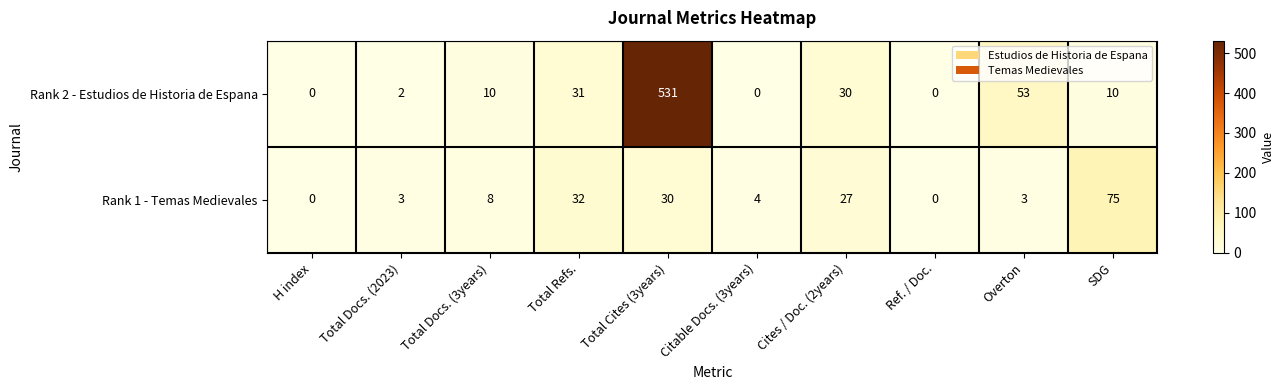

Is it true that Rank 1 - Temas Medievales equals 3 at Total Docs. (3years)?

False